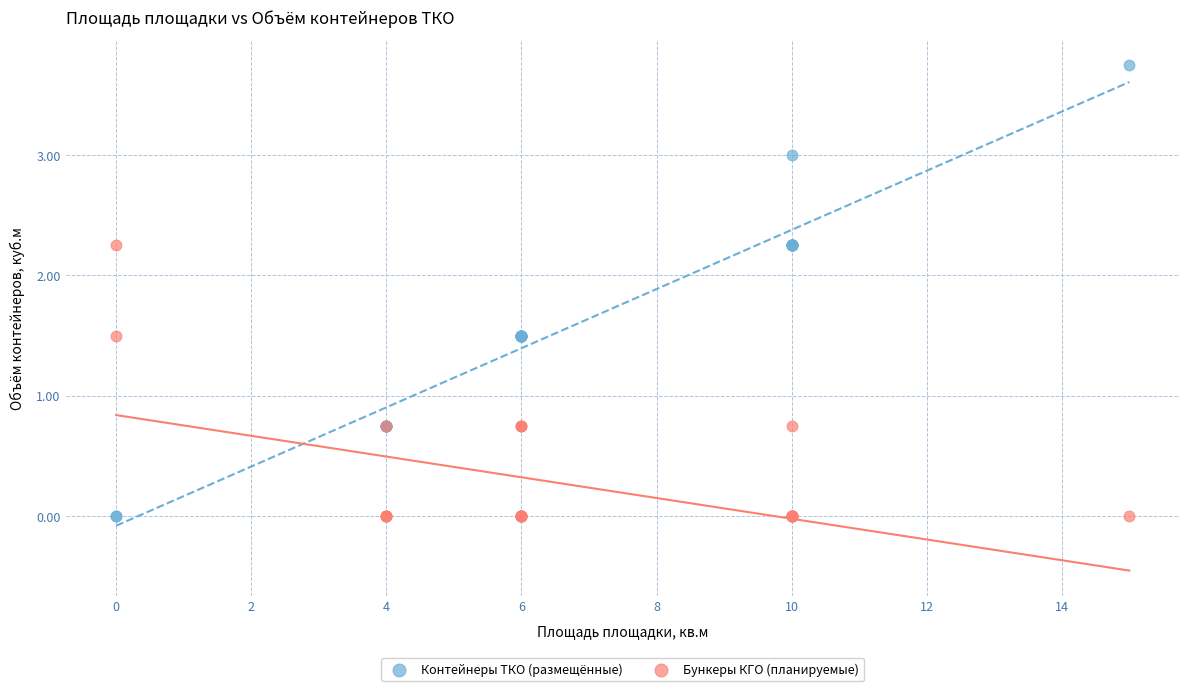

Which series has the largest Y range (max minus min)?

Контейнеры ТКО (размещённые)